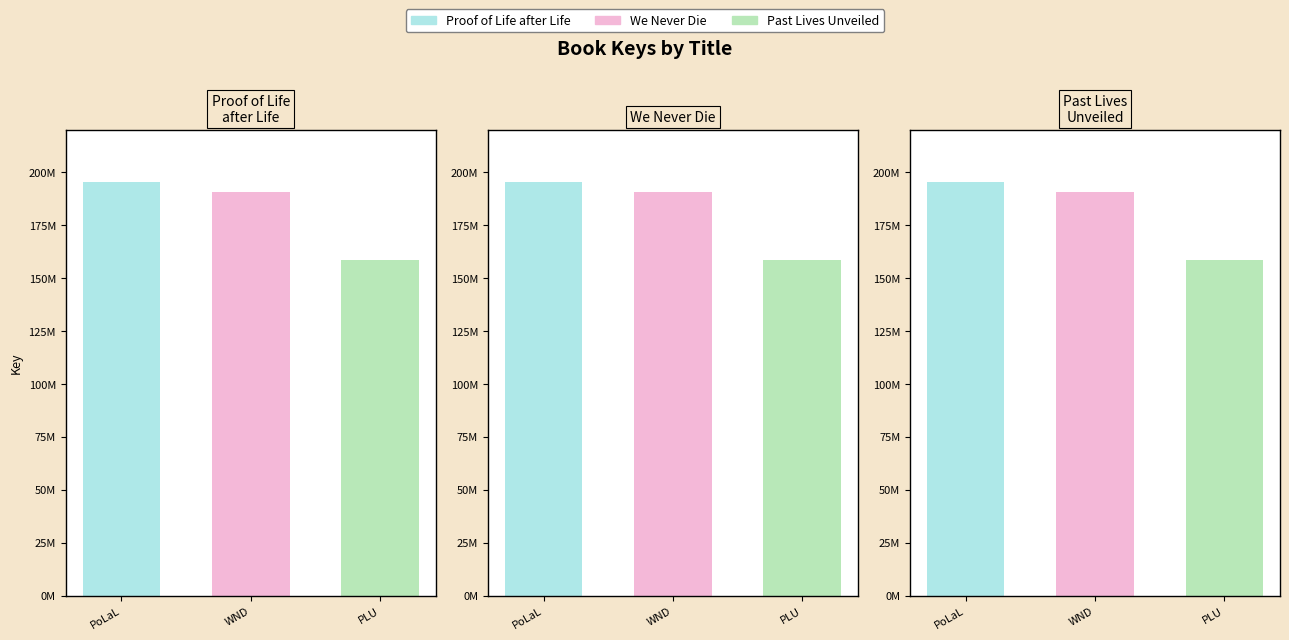

What is the difference between the Proof of Life after Life values at PLU and WND?

31959043